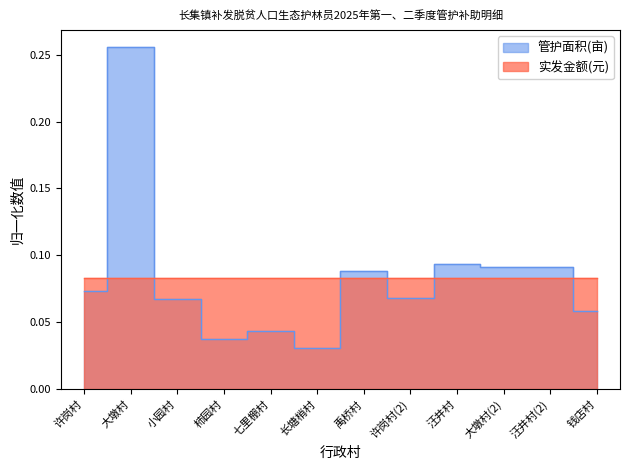

Reading left to right, list all the values displayed in this chart.

0.1	0.3	0.1	0.0	0.0	0.0	0.1	0.1	0.1	0.1	0.1	0.1